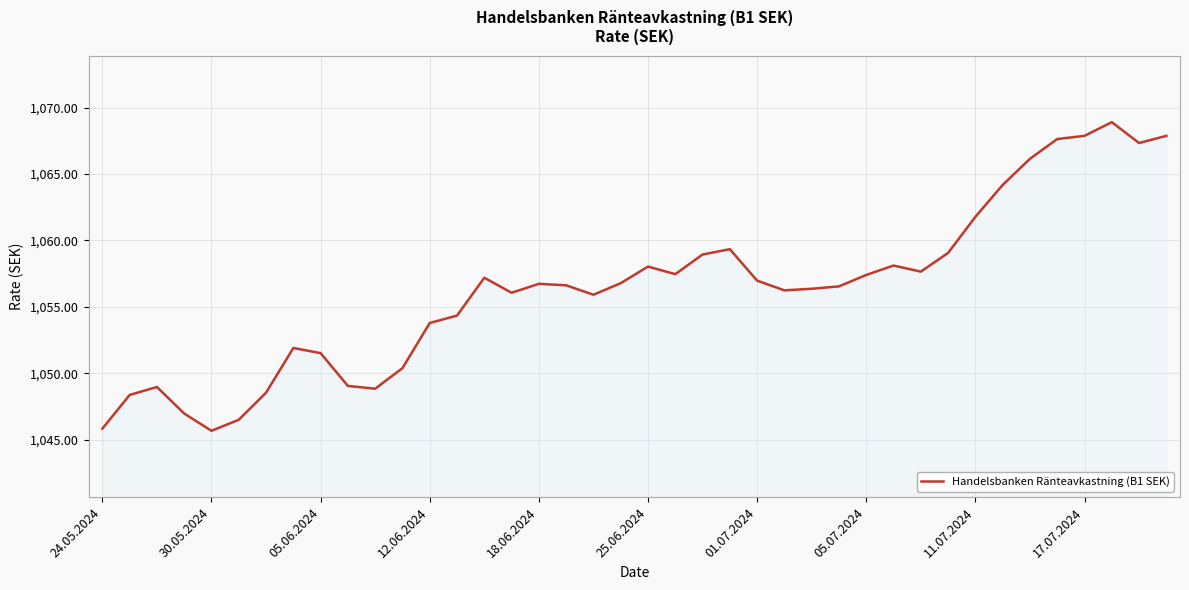

What is the minimum value shown in the chart?

1045.7